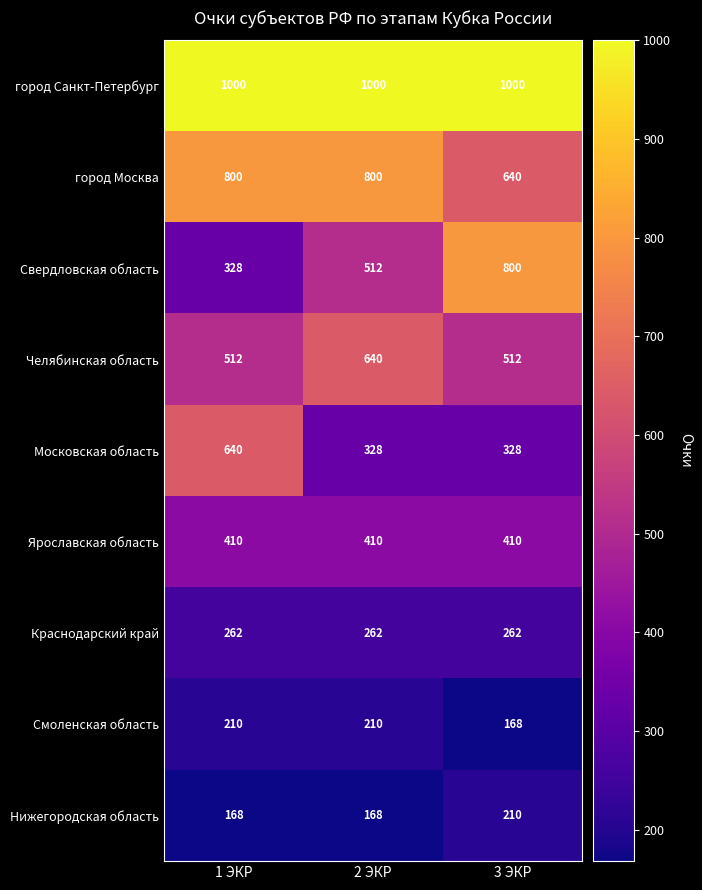

Reading left to right, extract all data points from this chart.

город Санкт-Петербург: 1000	1000	1000
город Москва: 800	800	640
Свердловская область: 328	512	800
Челябинская область: 512	640	512
Московская область: 640	328	328
Ярославская область: 410	410	410
Краснодарский край: 262	262	262
Смоленская область: 210	210	168
Нижегородская область: 168	168	210